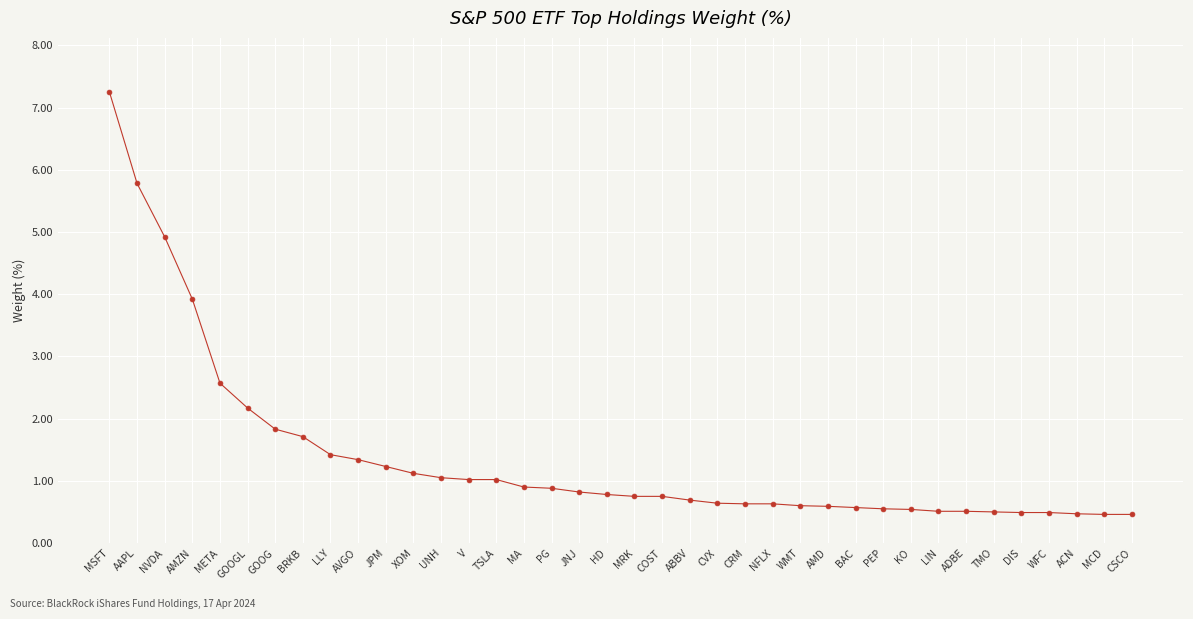

Which label corresponds to the largest value in the chart?

MSFT